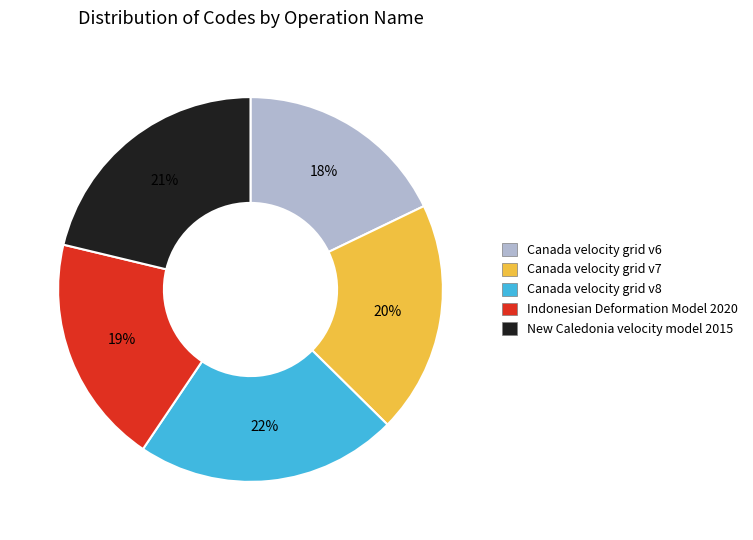

Approximately how many times larger is the value at Canada velocity grid v7 compared to Canada velocity grid v6?

1.1